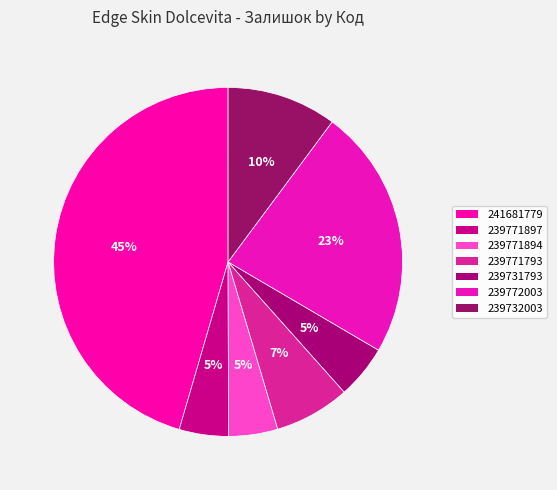

What is the ratio of the value at 239771894 to the value at 239771793?

0.7